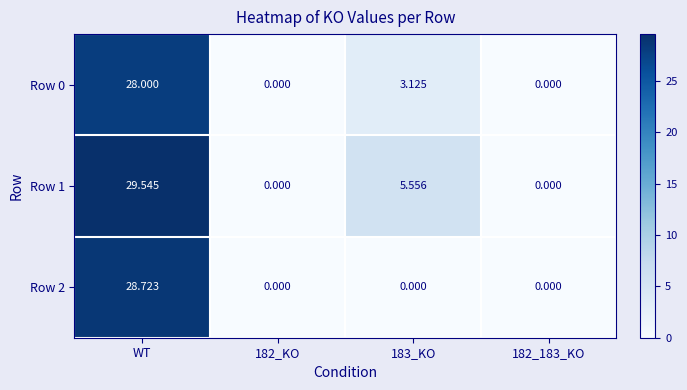

What is the greatest value displayed?

29.5